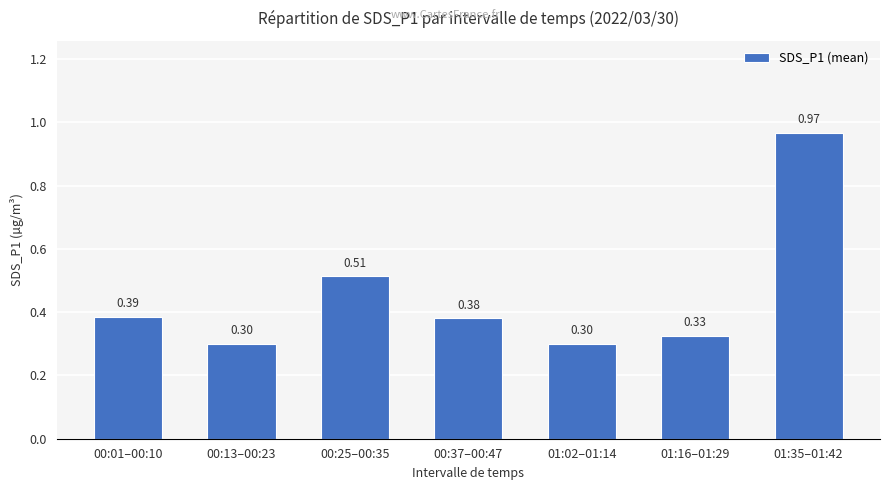

Are the bars horizontal?

No